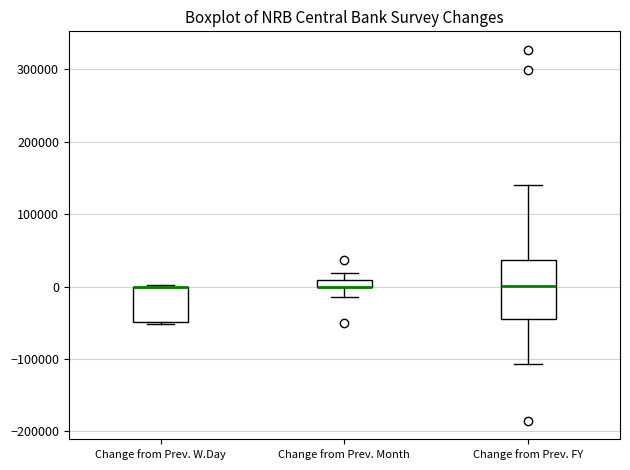

Where is the lower edge of the box for Change from Prev. Month on the y-axis? The values are not printed on the chart, so give them approximately, as read against the axis.

0